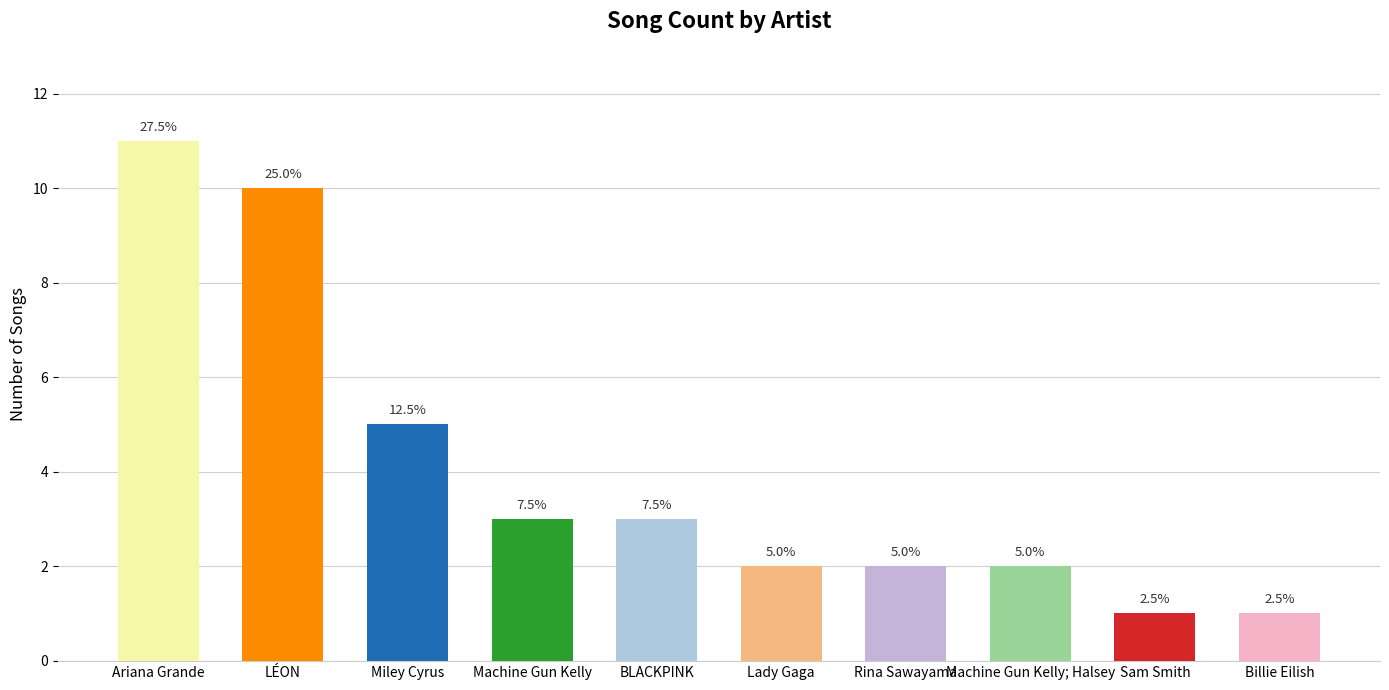

What is the sum of the values at LÉON and Billie Eilish?

11